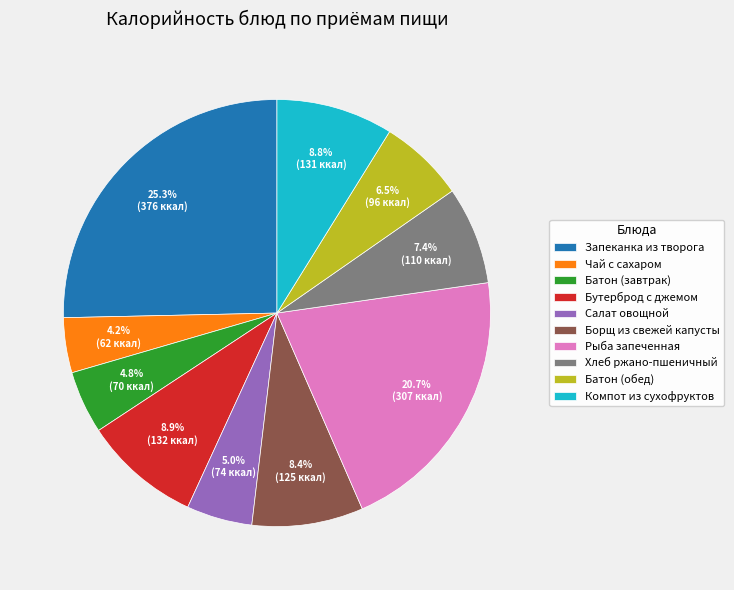

Does any single category account for the majority?

No